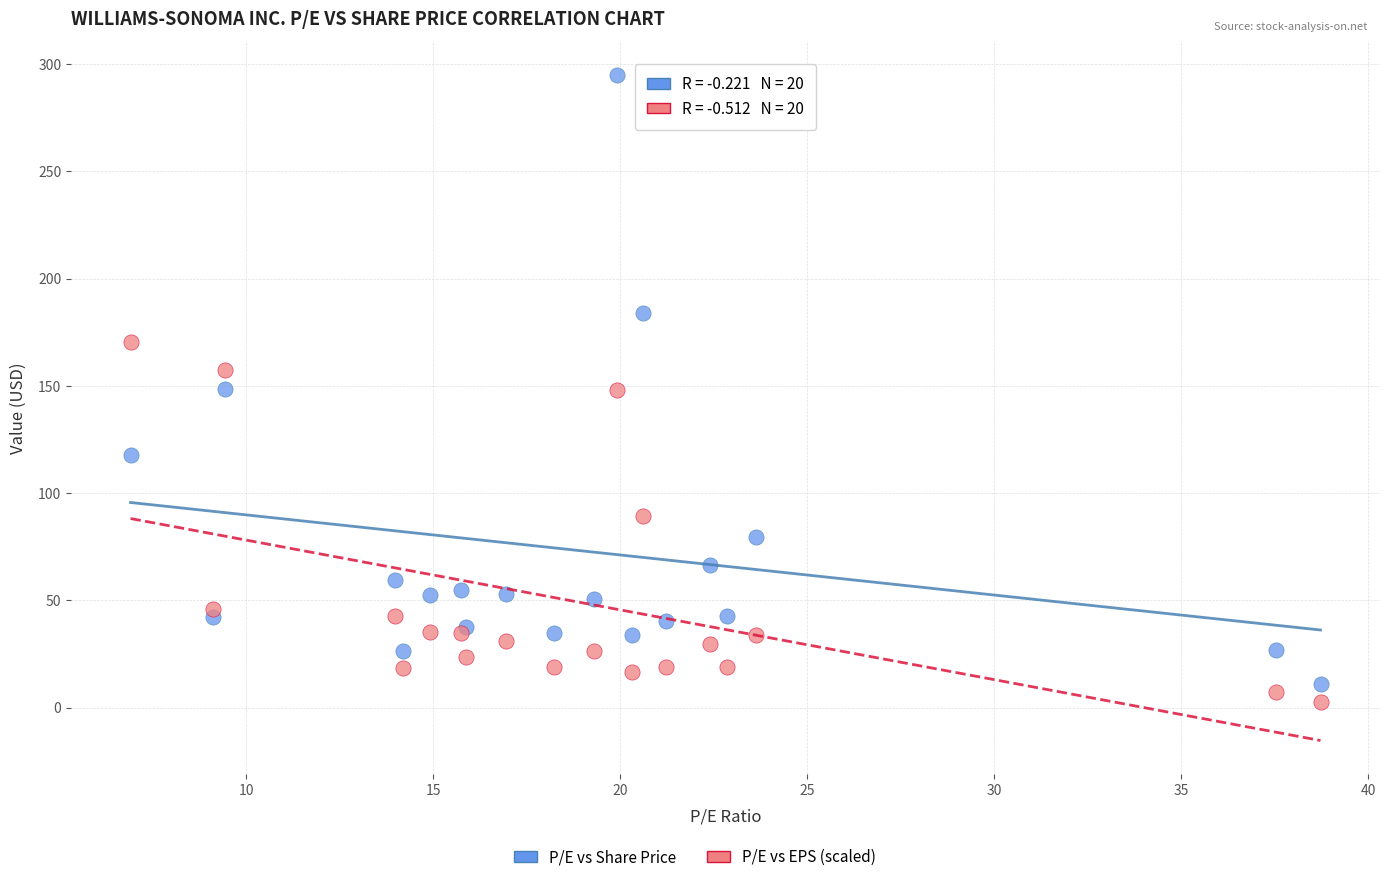

Which series has the widest spread of Y values?

P/E vs Share Price